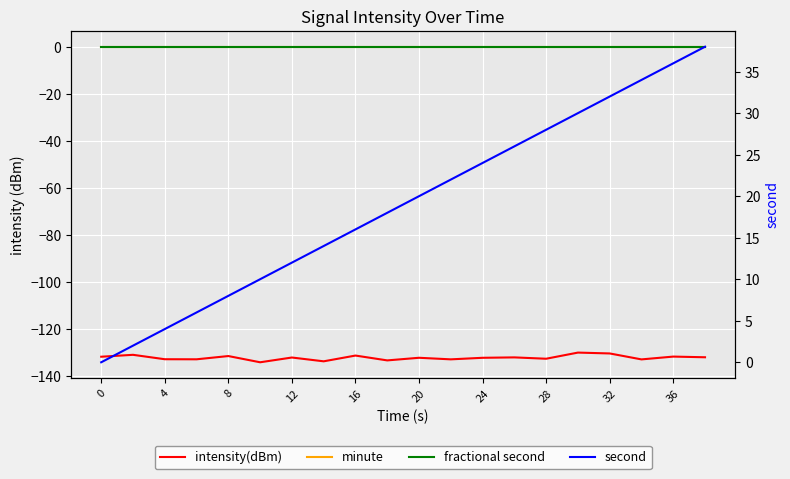

How many data points in intensity(dBm) are above -132?

7